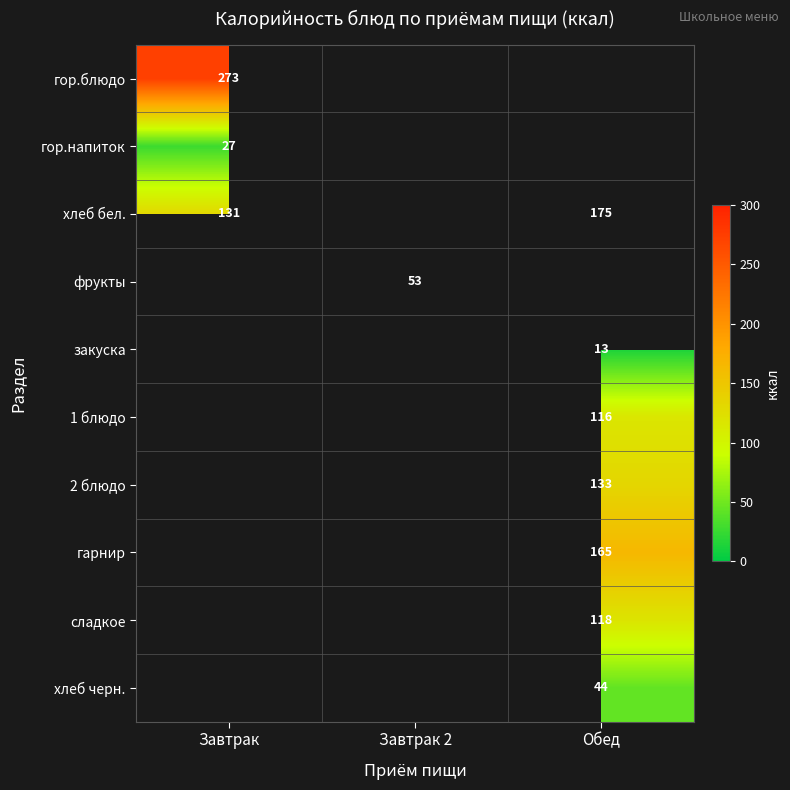

Is the value of хлеб черн. at Обед greater than the value of 1 блюдо at Обед?

No